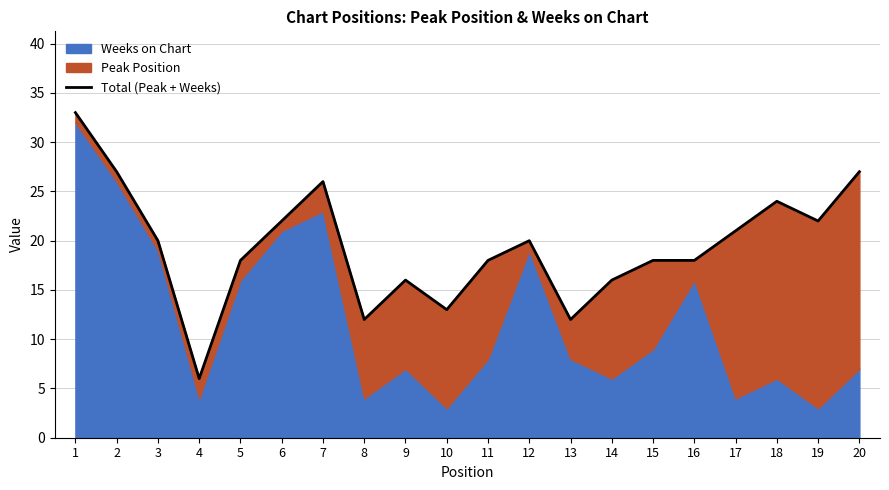

Reading right to left, what are all the values shown in this chart?

20=27	19=22	18=24	17=21	16=18	15=18	14=16	13=12	12=20	11=18	10=13	9=16	8=12	7=26	6=22	5=18	4=6	3=20	2=27	1=33